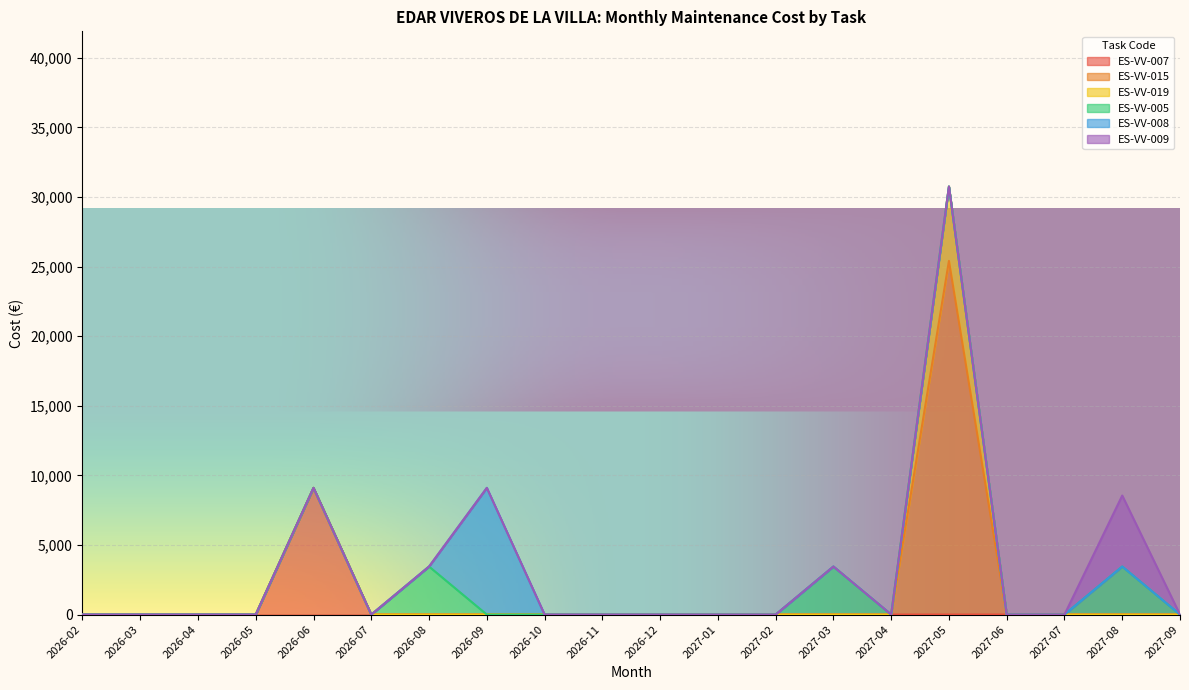

What position from the right is 2027-05?

5